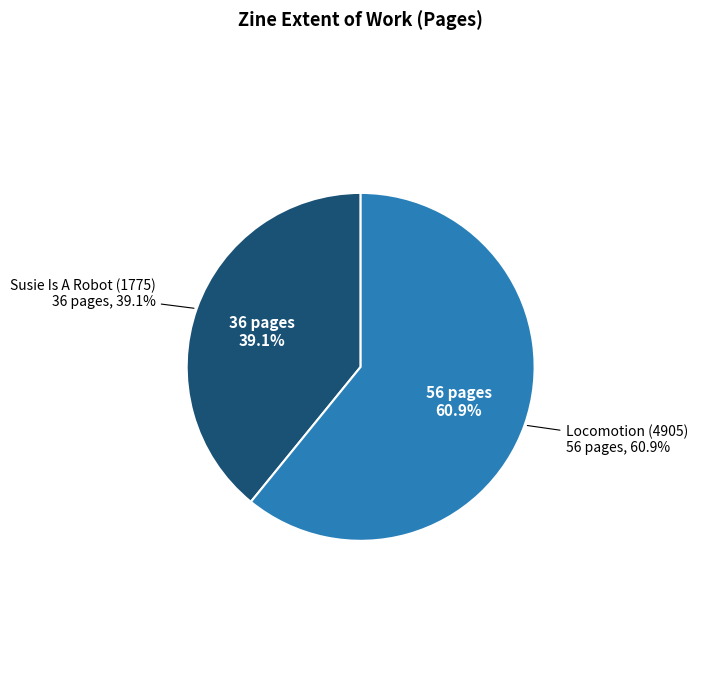

To the nearest percent, what is the average slice percentage?

50%